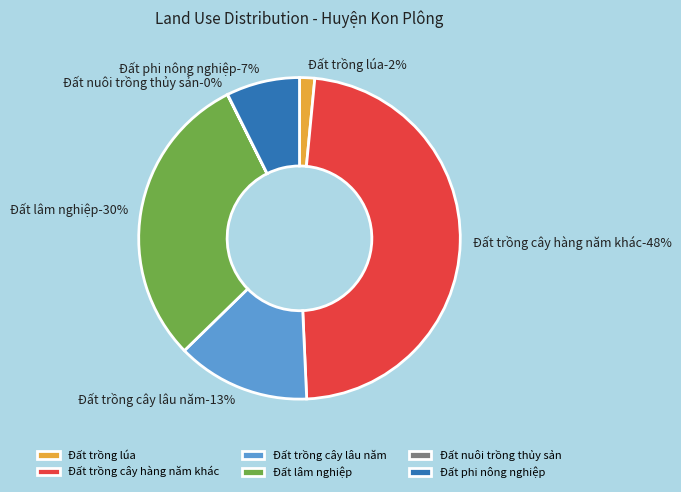

Which slice is the smallest?

Đất nuôi trồng thủy sản